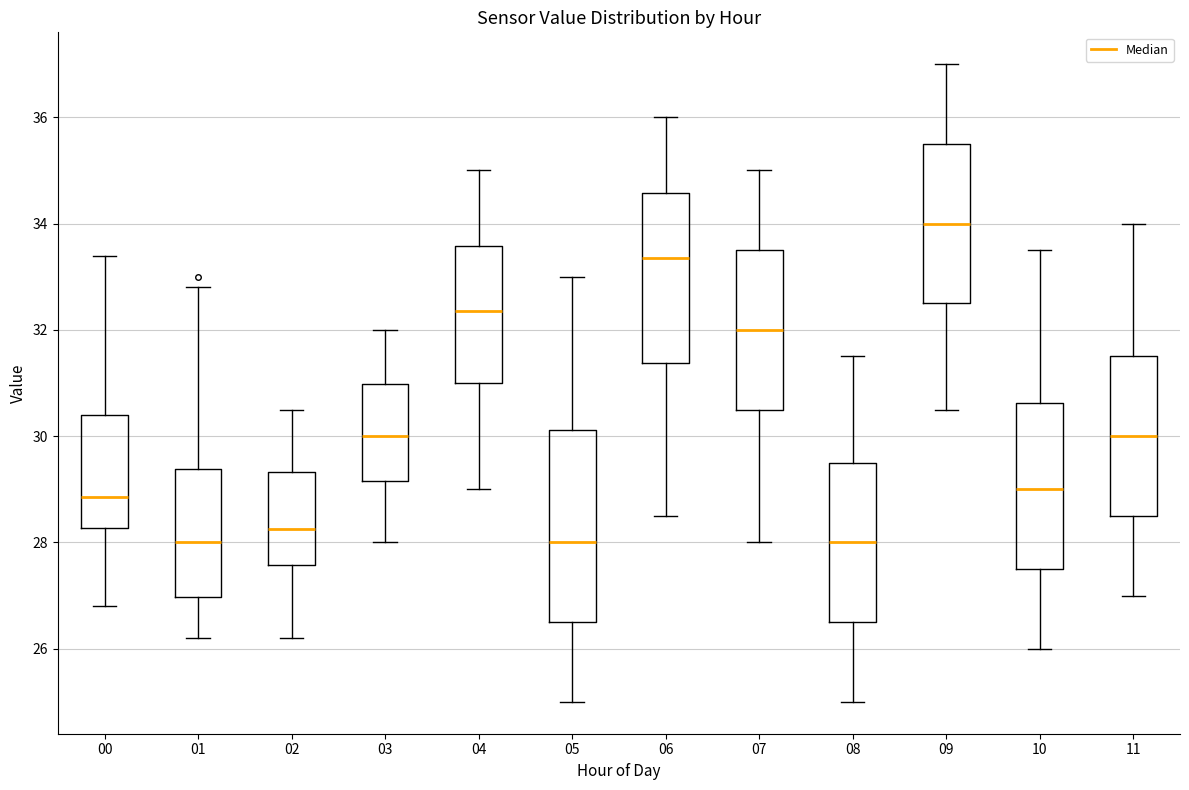

Which box has the highest median line?

09